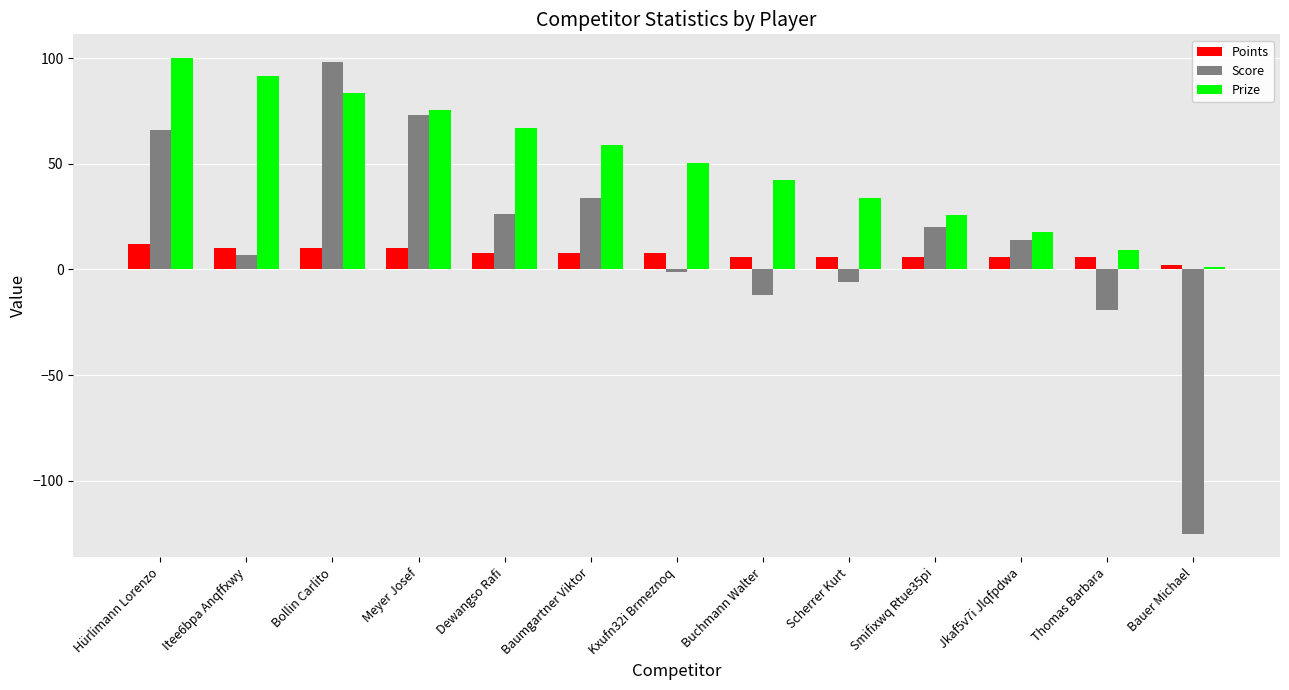

At which category is the sum across all series the highest?

Bollin Carlito